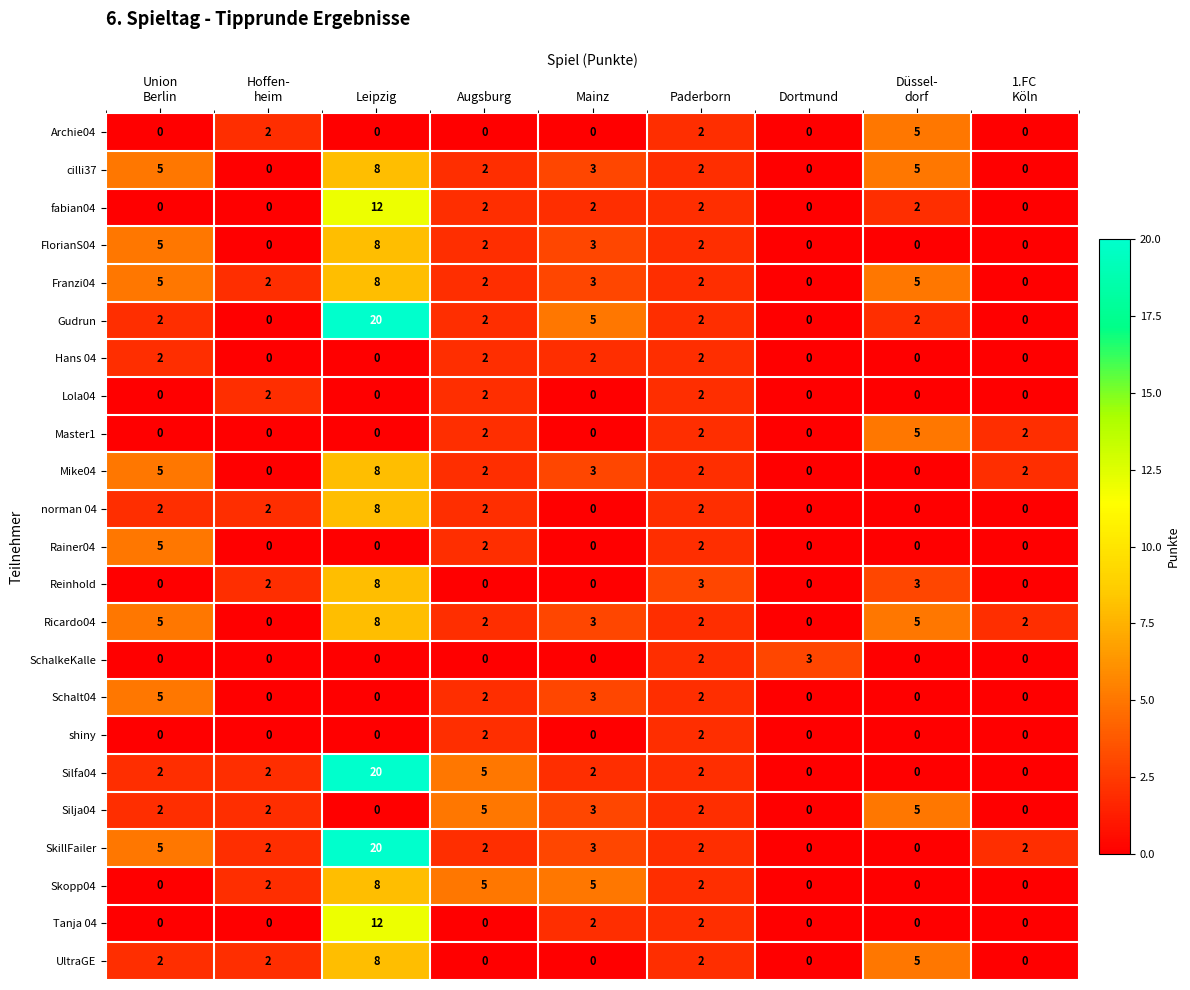

Which category has the highest value across all series?

Leipzig